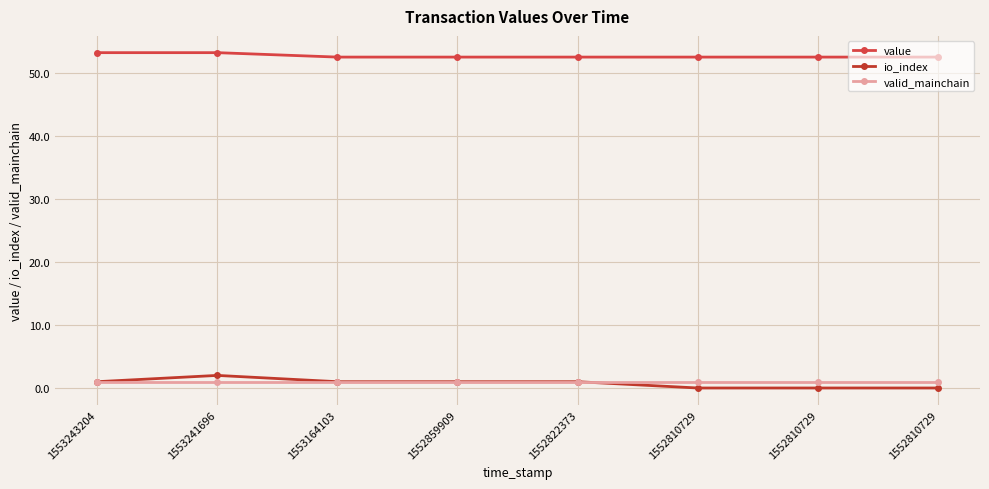

Which series has the largest range (max minus min)?

io_index